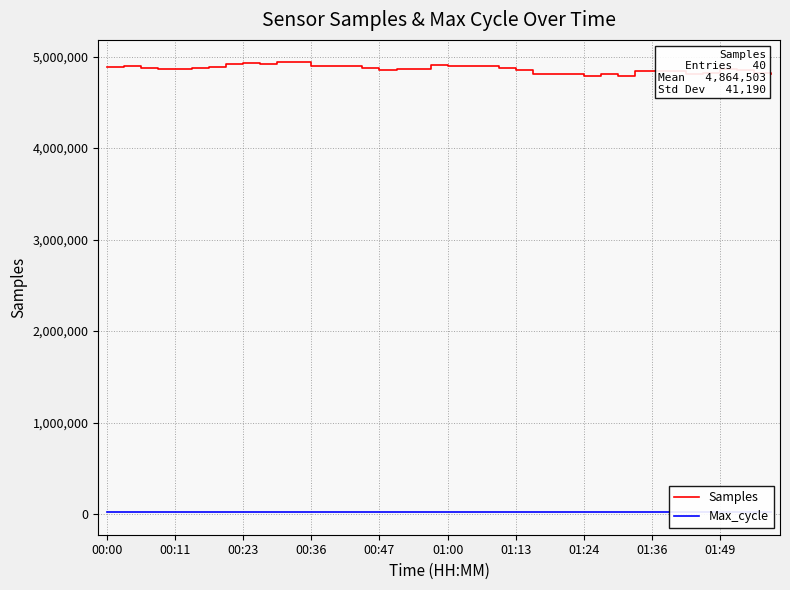

The Samples series shows 4846118 at 33. True or false?

True